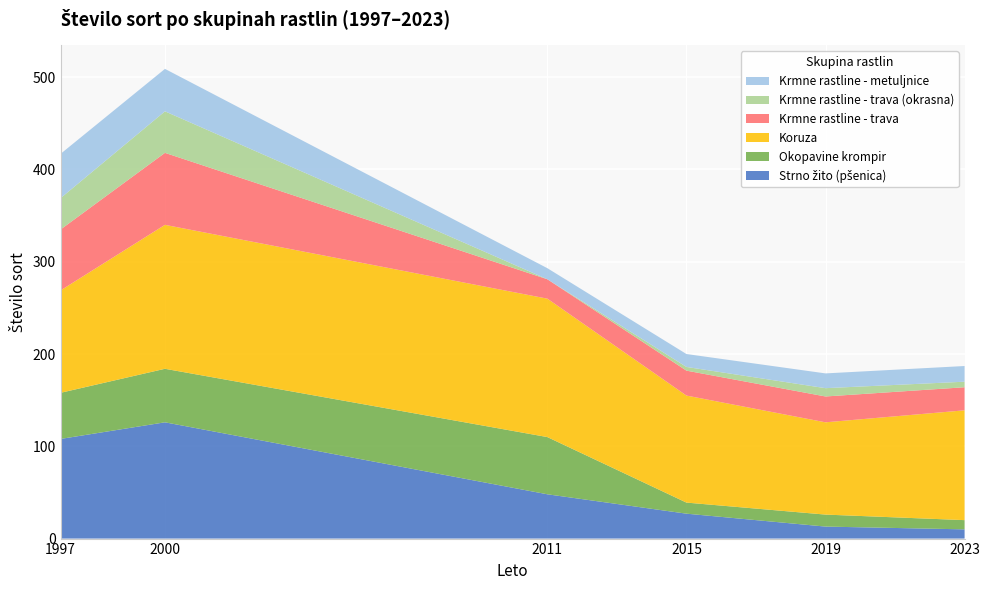

Reading left to right, list all the values displayed in this chart.

Strno žito (pšenica): 1997=108	2000=126	2011=48	2015=27	2019=13	2023=10
Okopavine krompir: 1997=50	2000=58	2011=62	2015=12	2019=13	2023=10
Koruza: 1997=111	2000=156	2011=150	2015=116	2019=100	2023=119
Krmne rastline - trava: 1997=66	2000=78	2011=21	2015=27	2019=28	2023=25
Krmne rastline - trava (okrasna): 1997=34	2000=45	2011=0	2015=4	2019=9	2023=6
Krmne rastline - metuljnice: 1997=48	2000=46	2011=12	2015=14	2019=16	2023=17